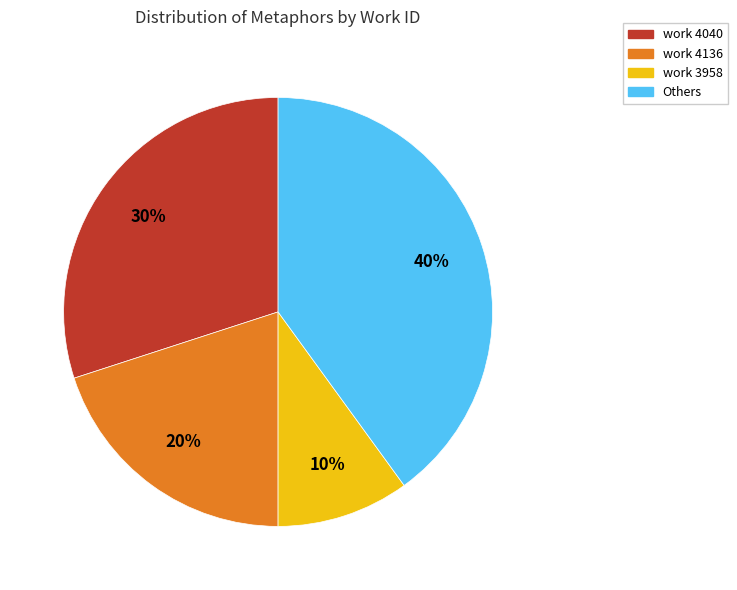

Is work 4136 the majority of the pie?

No